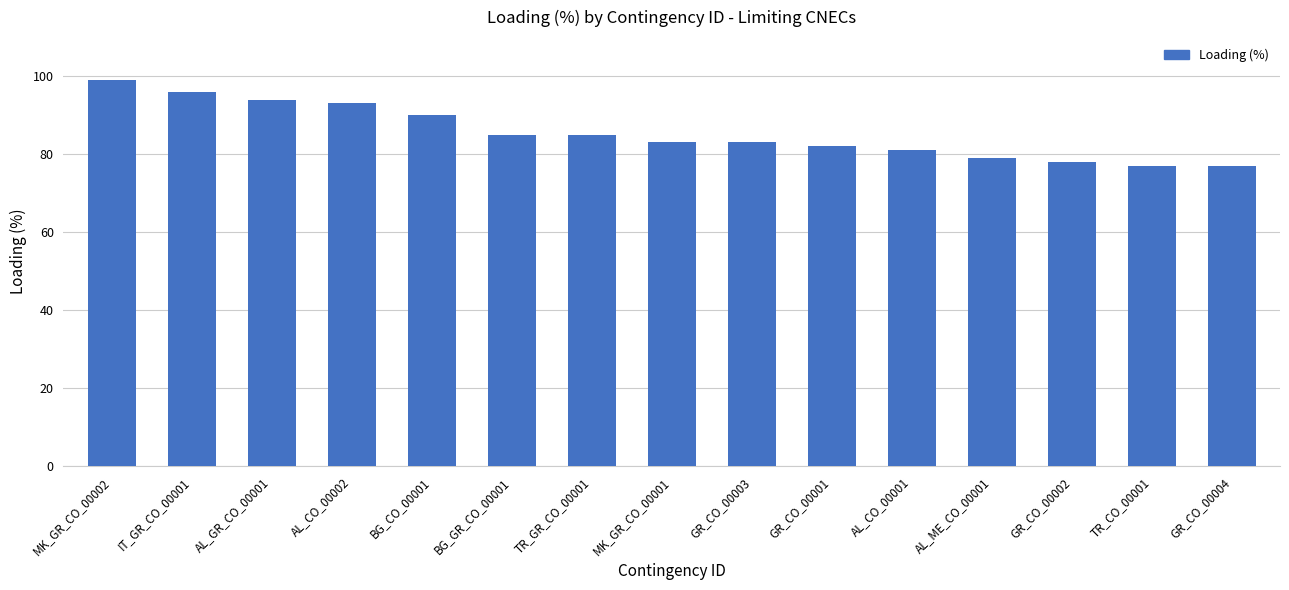

Approximately how many times larger is the value at GR_CO_00001 compared to AL_CO_00001?

1.0